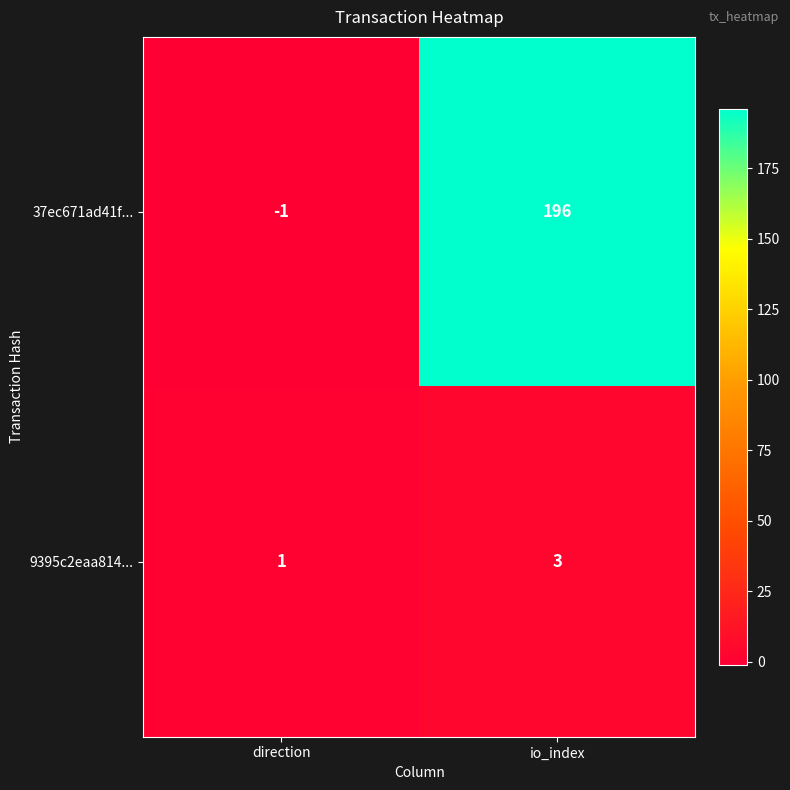

What is the sum of the 9395c2eaa814... values at io_index and direction?

4